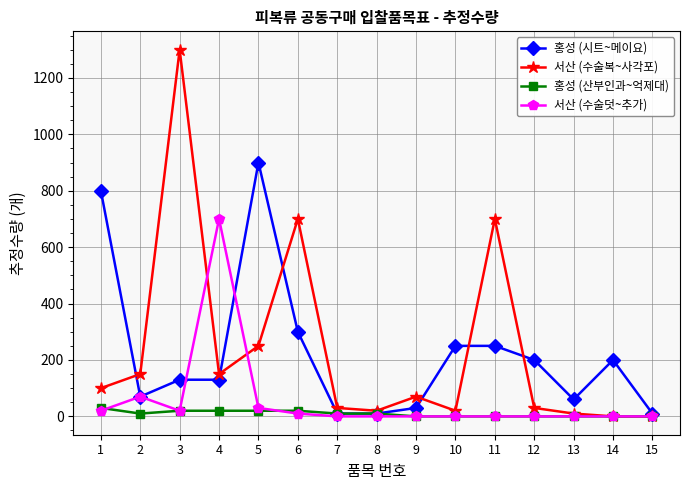

Which series changed the most between 2 and 8?

서산 (수술복~사각포)